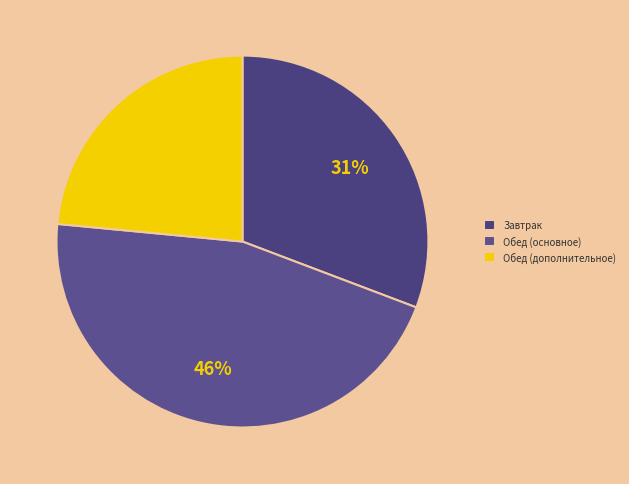

Is there any slice that represents more than half of the pie?

No